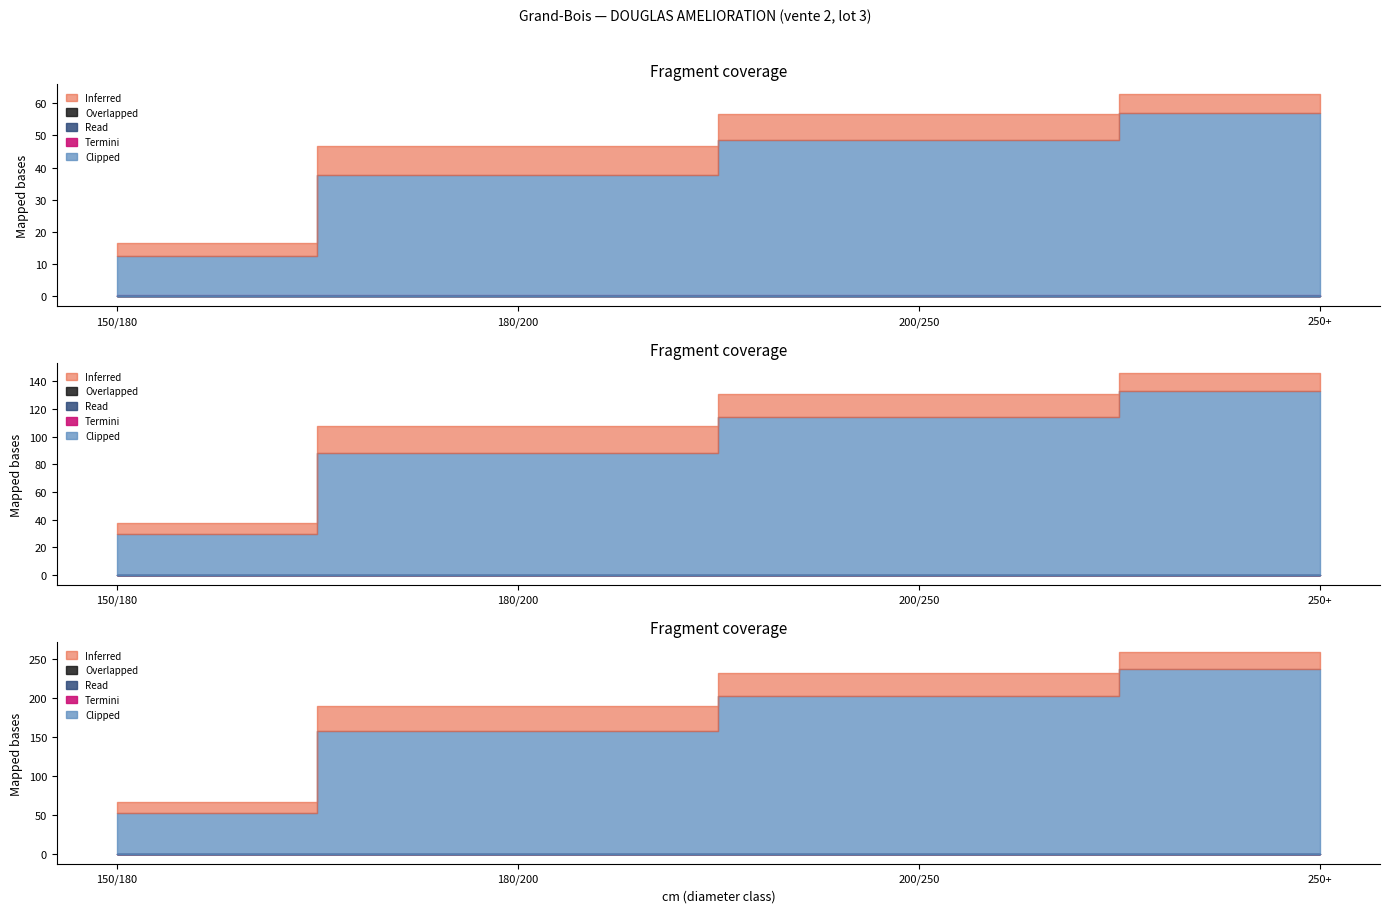

At which category is the sum across all series the highest?

250+